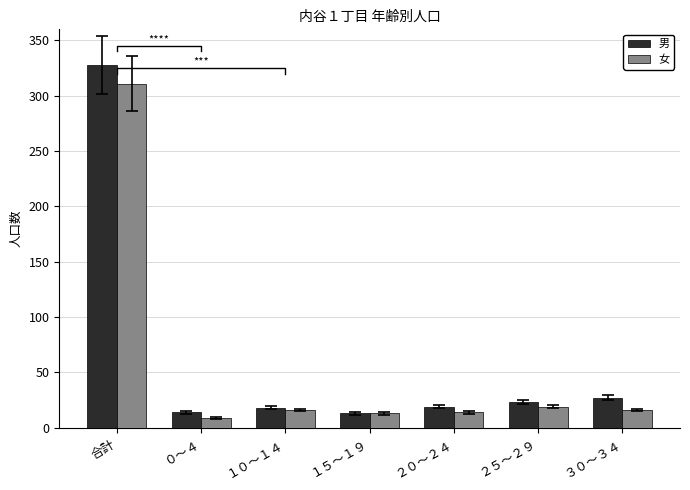

What is the minimum value shown in the chart?

9